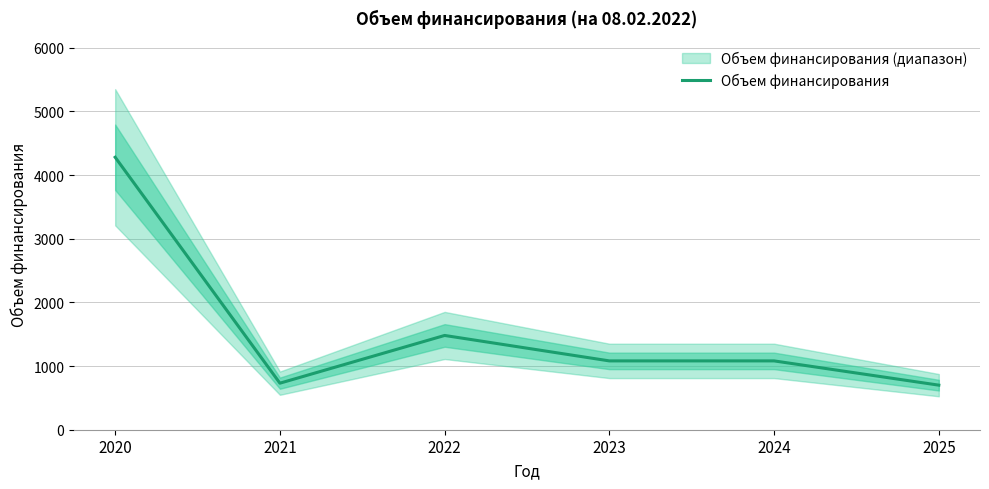

What is the difference between the maximum and second lowest values?

3548.8